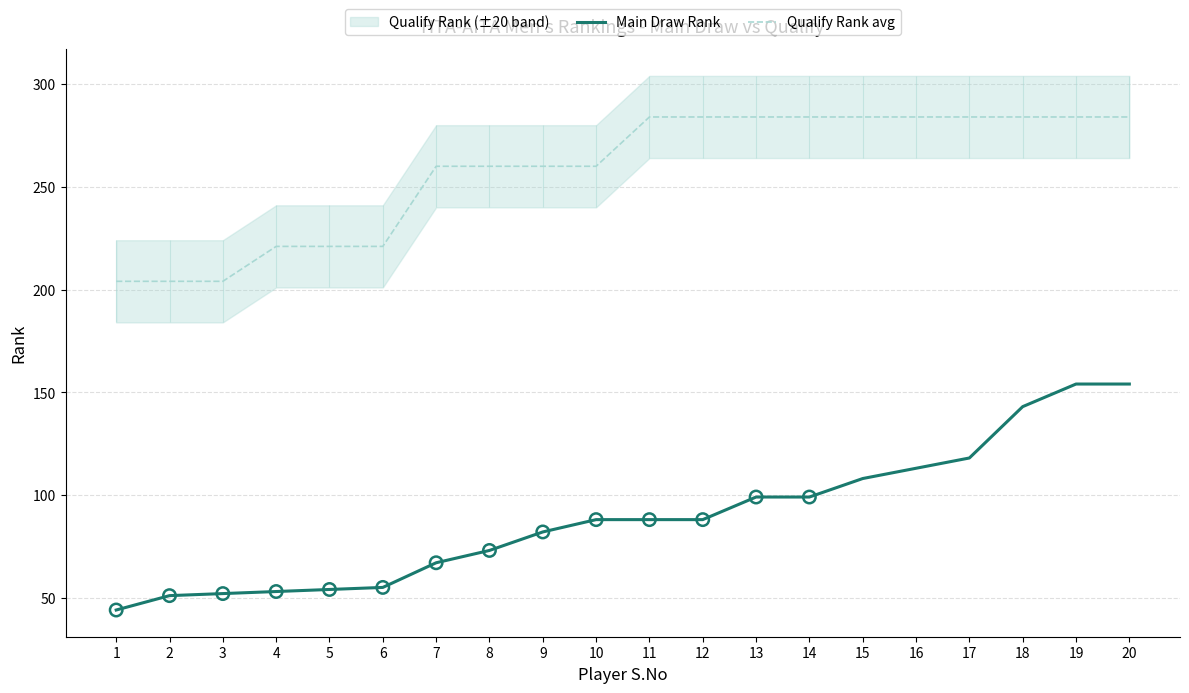

Which series contains the highest Y value?

Qualify Rank avg